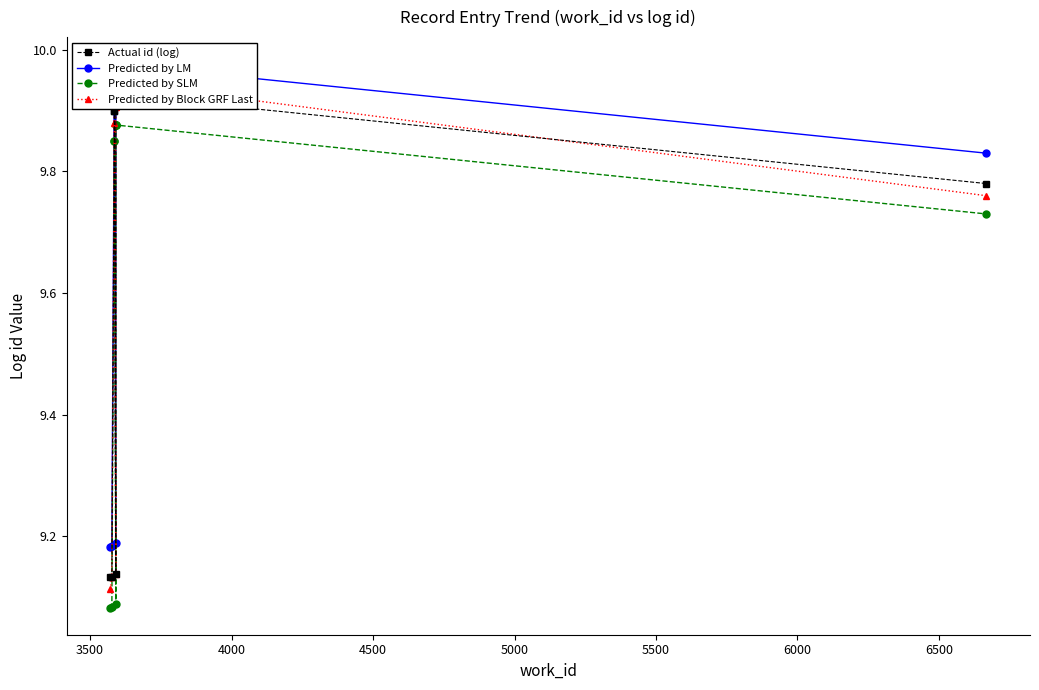

What is the spread (max minus min) of values at 6000?

0.1